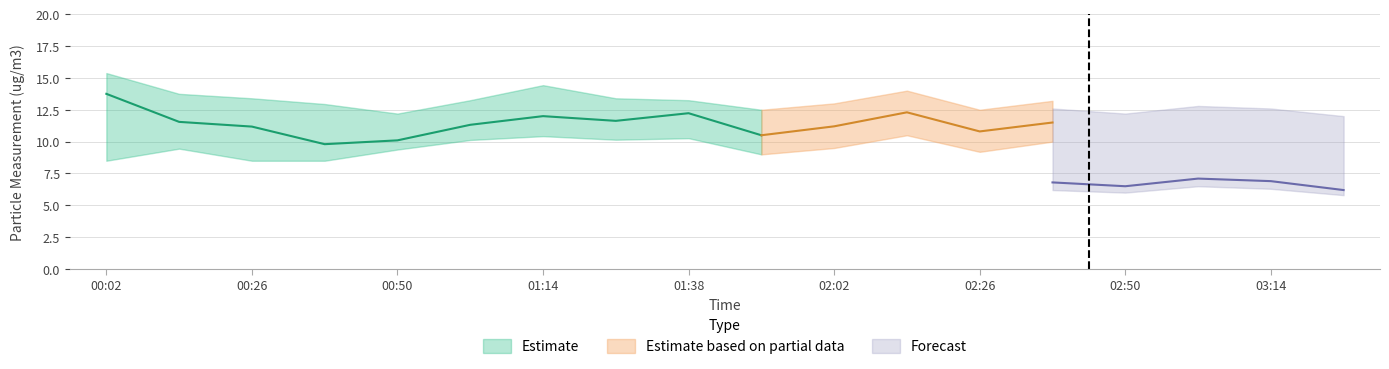

What is the spread (max minus min) of values at 00:38?

6.8